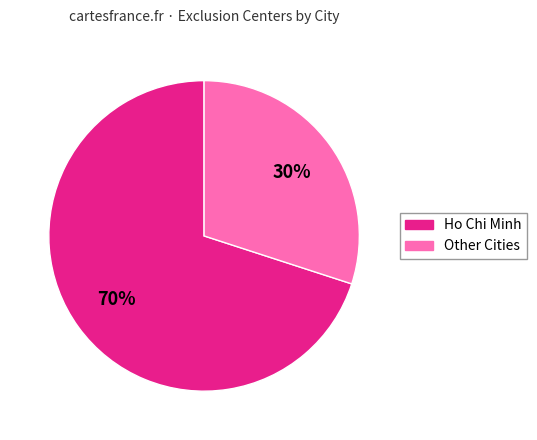

How many slices are in this pie chart?

2